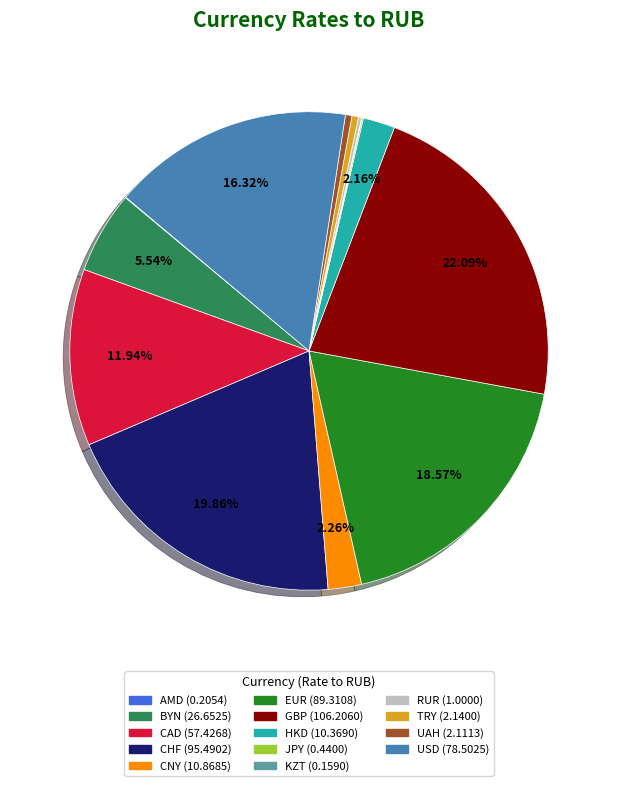

Is there any slice that represents more than half of the pie?

No